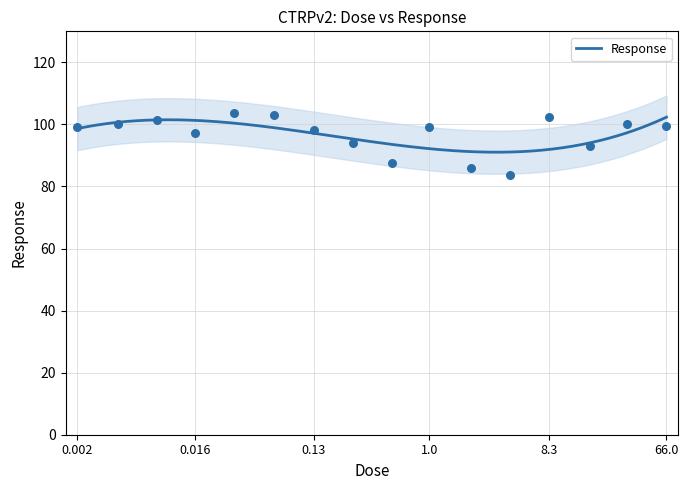

Which has a higher value, 66.0 or 0.52?

66.0